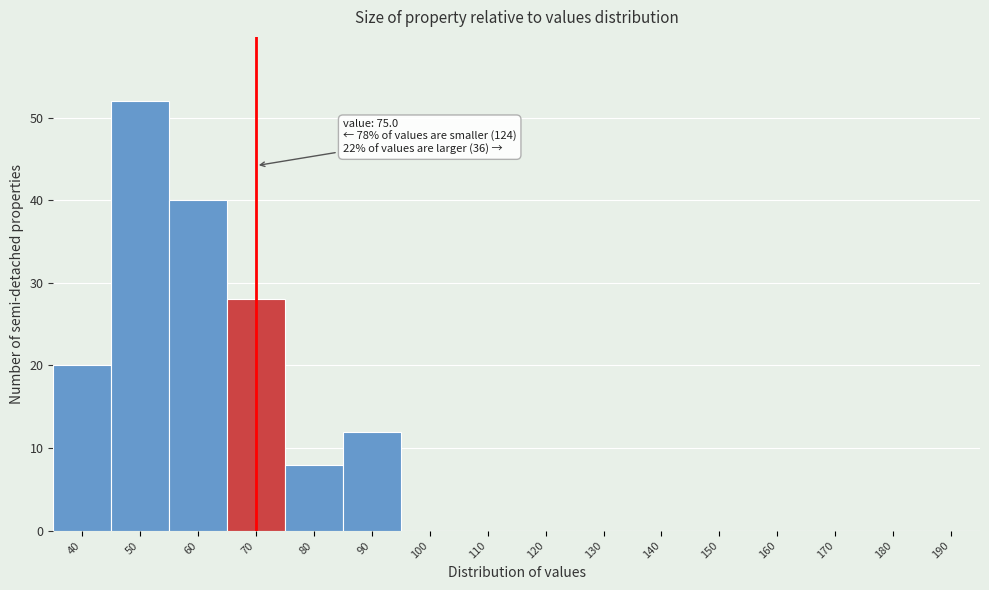

Reading left to right, list all the values displayed in this chart.

40=20	50=52	60=40	70=28	80=8	90=12	100=0	110=0	120=0	130=0	140=0	150=0	160=0	170=0	180=0	190=0